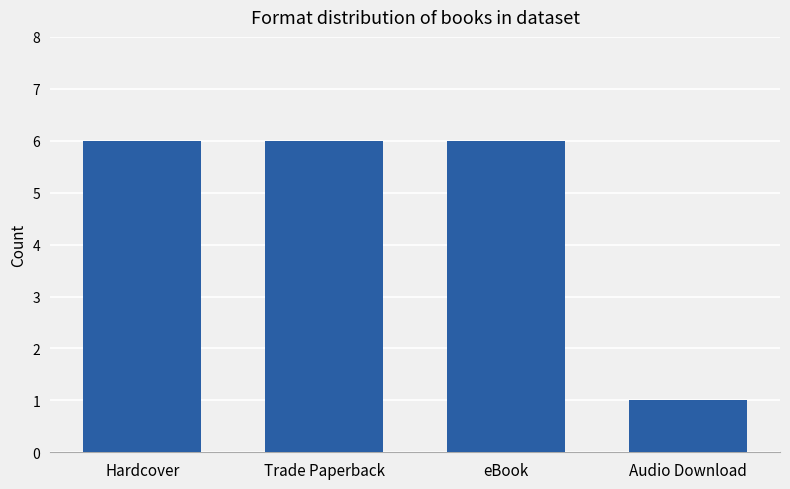

What is the sum of the values at eBook and Hardcover?

12